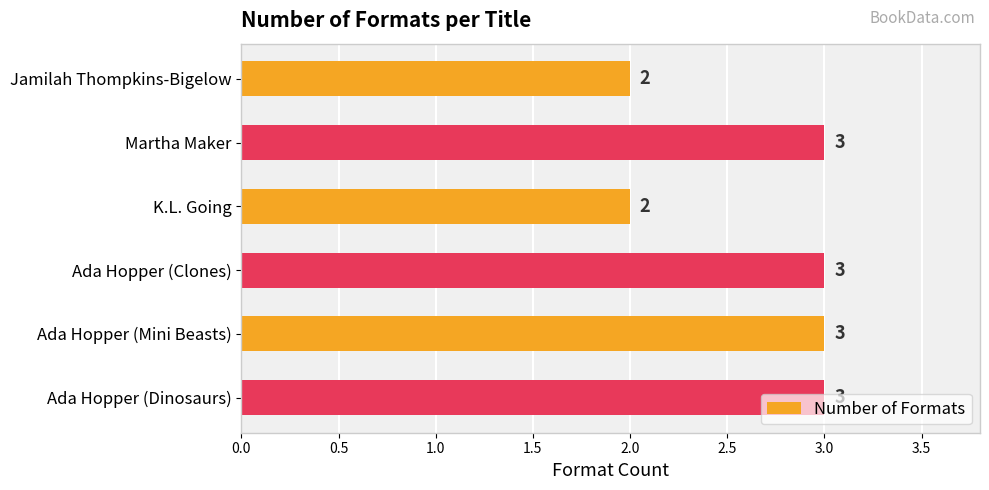

What is the greatest value displayed?

3